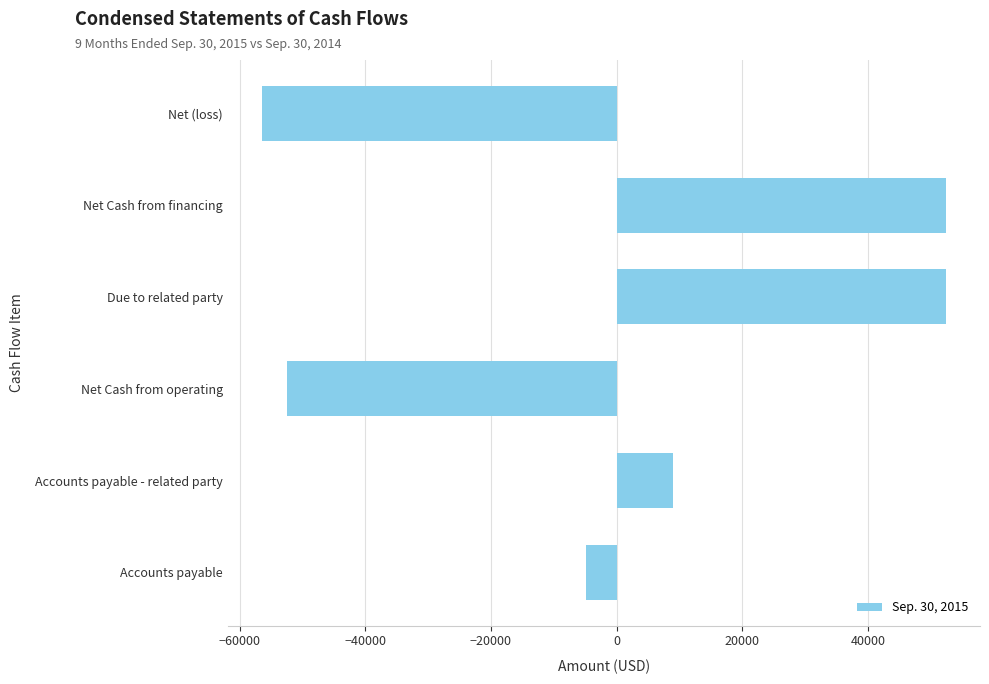

Reading bottom to top, what are all the values shown in this chart?

-4943	9000	-52386	52386	52386	-56442